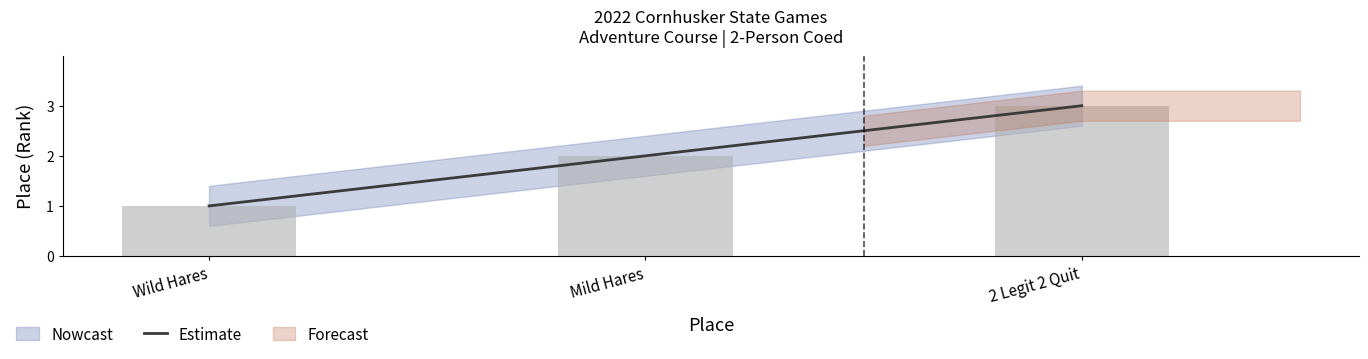

The value at Mild Hares is 2. True or false?

True